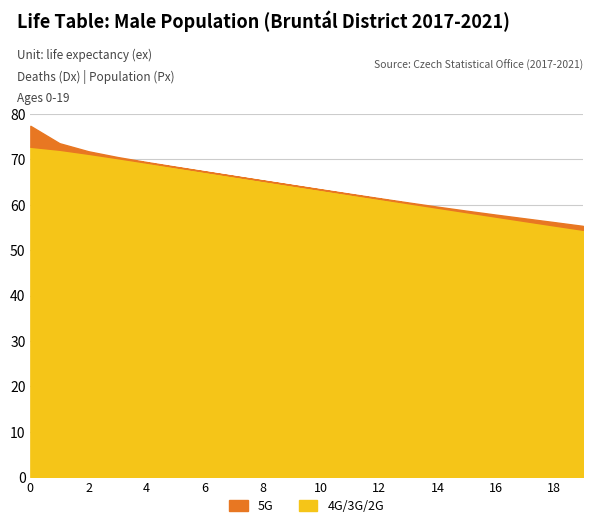

Approximately how many times larger is the value at 12 compared to 6?

0.9